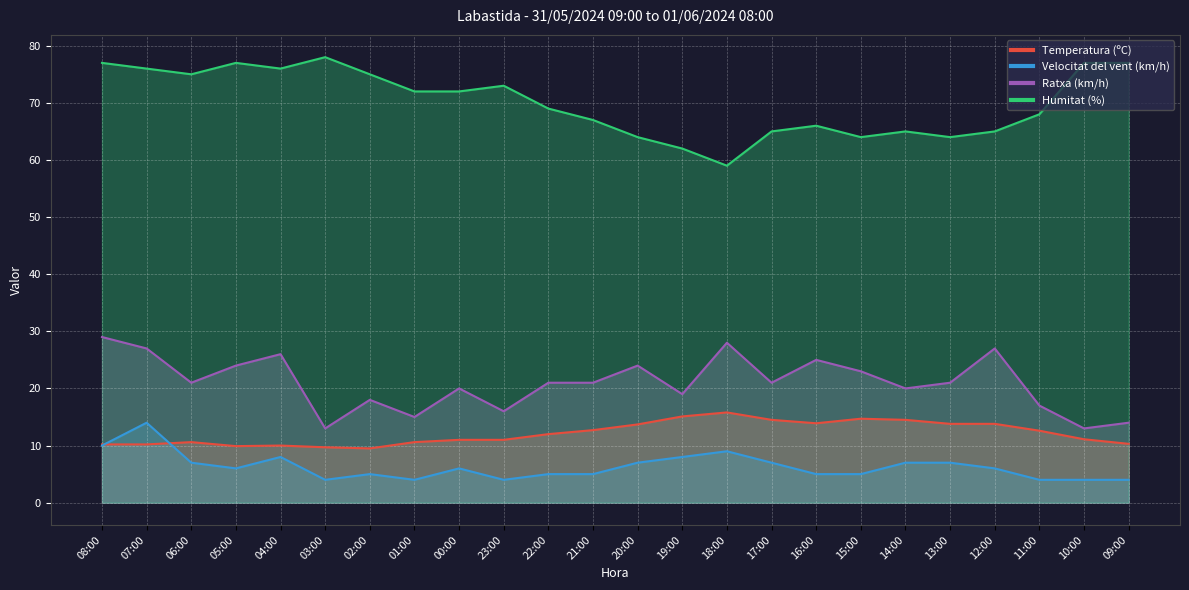

Rank the series by their maximum value, from lowest to highest.

Velocitat del vent (km/h), Temperatura (ºC), Ratxa (km/h), Humitat (%)